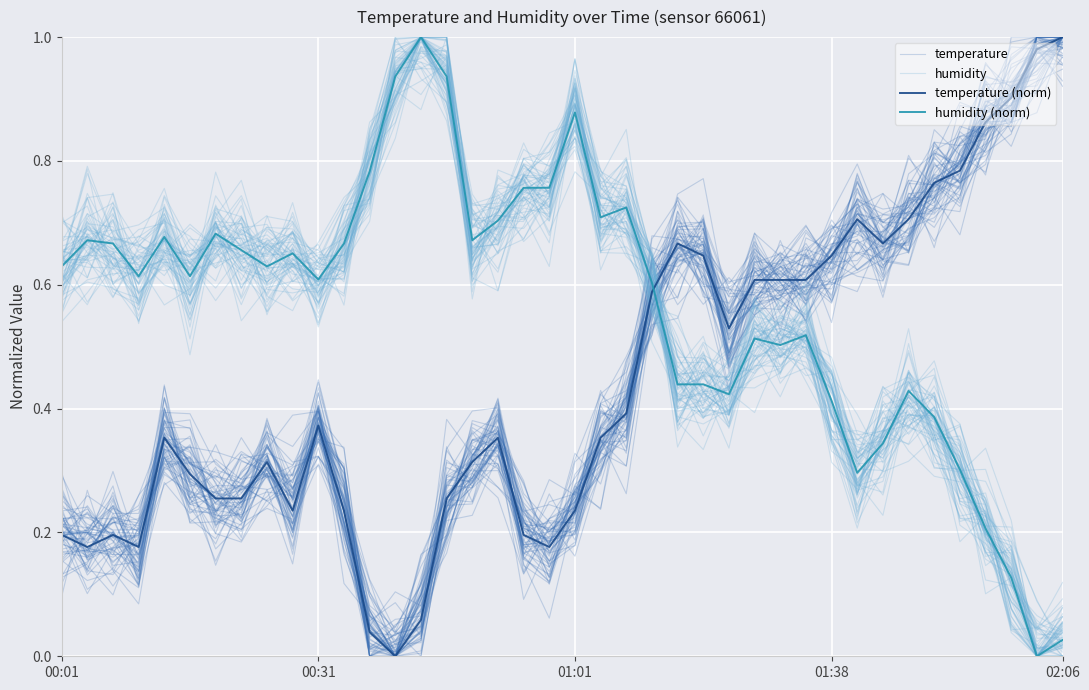

Is it true that temperature (norm) equals 0.3 at 18?

False